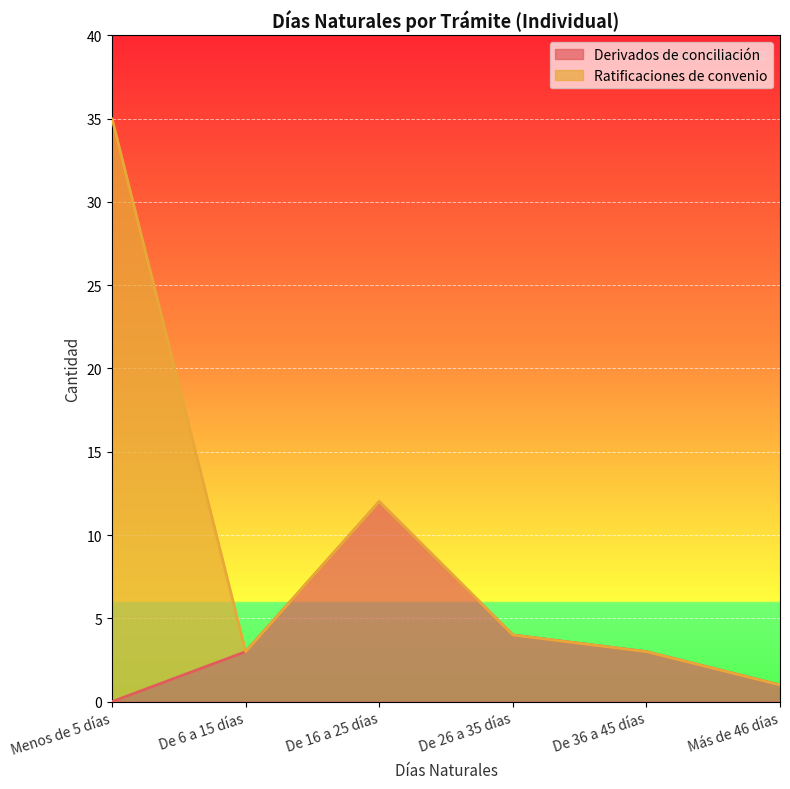

How many interior local peaks (higher than both neighbors) does the data have?

1